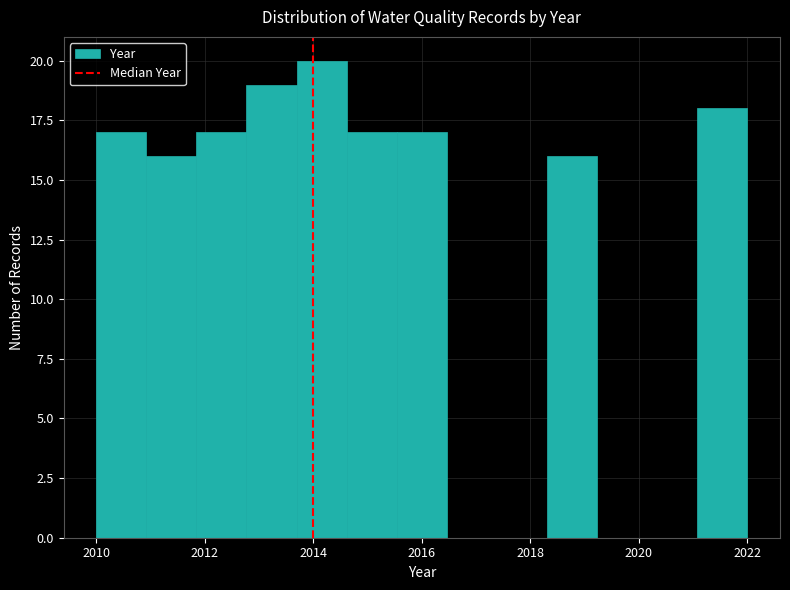

Reading left to right, list every bar in this chart as the range it spans on the x-axis followed by its height. Neither the bar edges nor the heights are printed on the chart, so give them approximately, as read against the axes.

2010.0 to 2011.0: 17
2011.0 to 2011.8: 16
2011.8 to 2012.8: 17
2012.8 to 2013.6: 19
2013.6 to 2014.6: 20
2014.6 to 2015.6: 17
2015.6 to 2016.4: 17
2016.4 to 2017.4: 0
2017.4 to 2018.4: 0
2018.4 to 2019.2: 16
2019.2 to 2020.2: 0
2020.2 to 2021.0: 0
2021.0 to 2022.0: 18